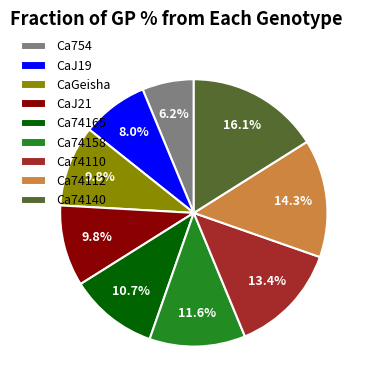

Approximately how many times larger is the value at Ca74112 compared to CaGeisha?

1.5